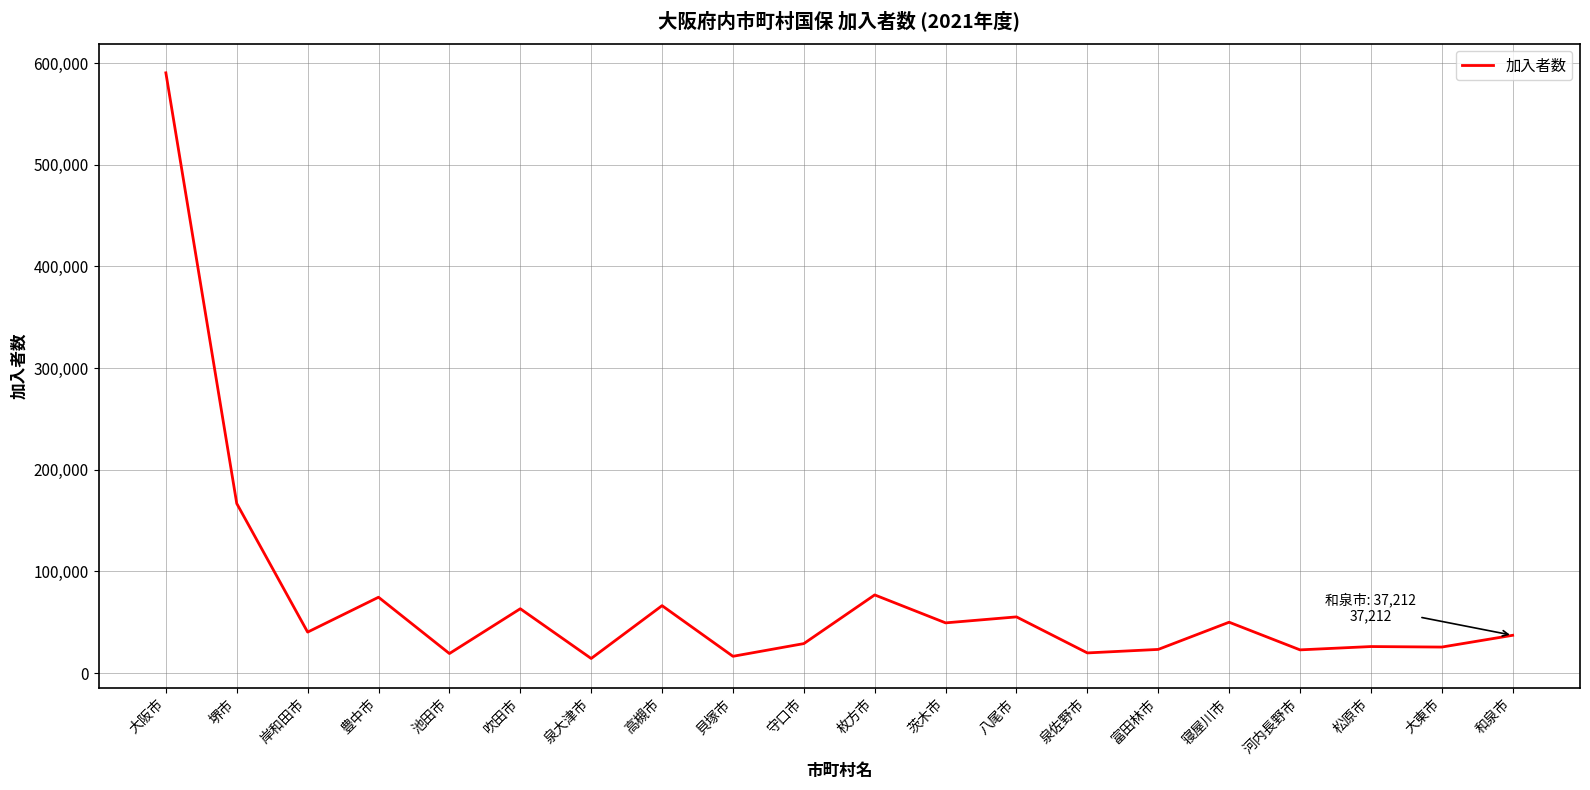

How many categories are shown in the chart?

20